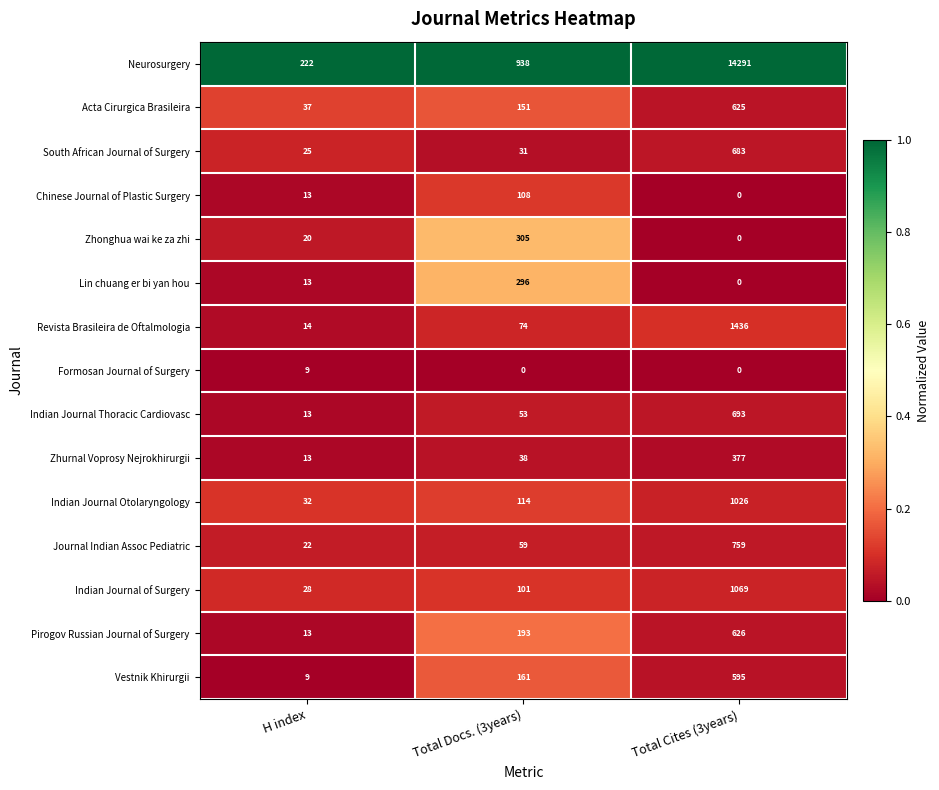

At which category does the chart reach its peak across all series?

Total Cites (3years)